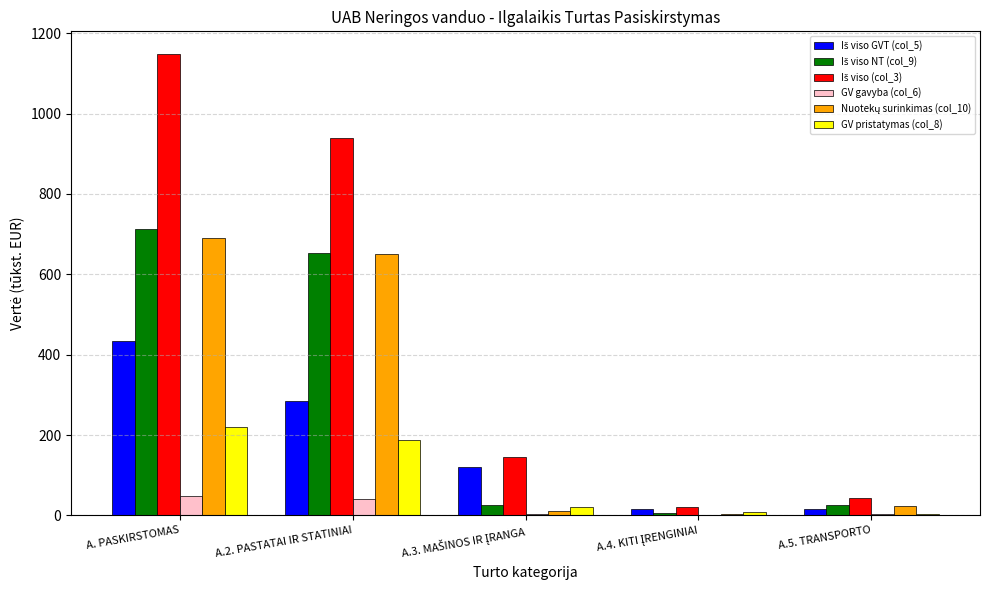

What is the total value across all series at A. PASKIRSTOMAS?

3250.8